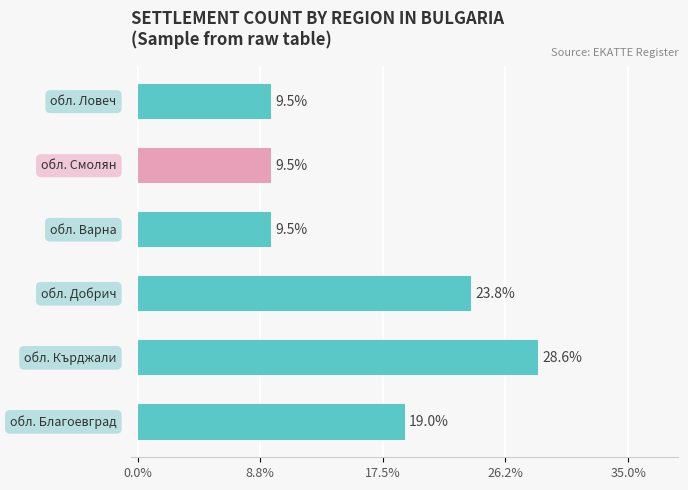

What is the minimum value shown in the chart?

9.5